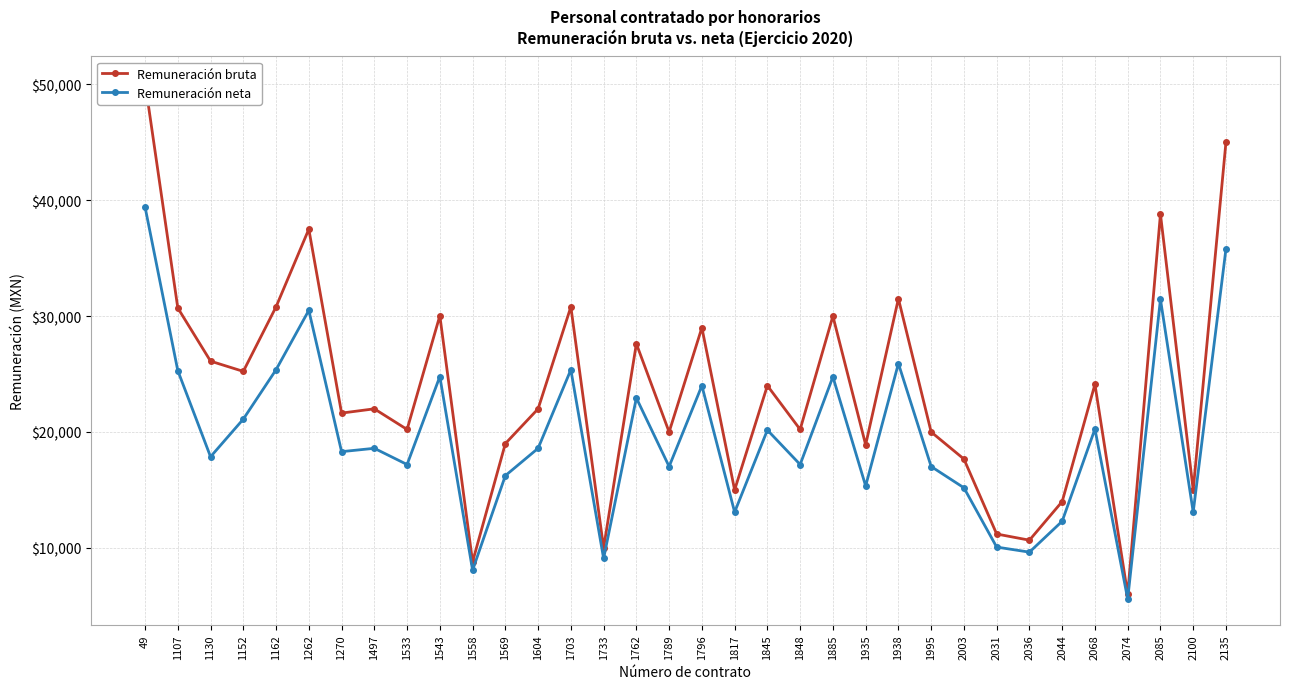

What is the difference between the highest and lowest values at 2003?

2480.5